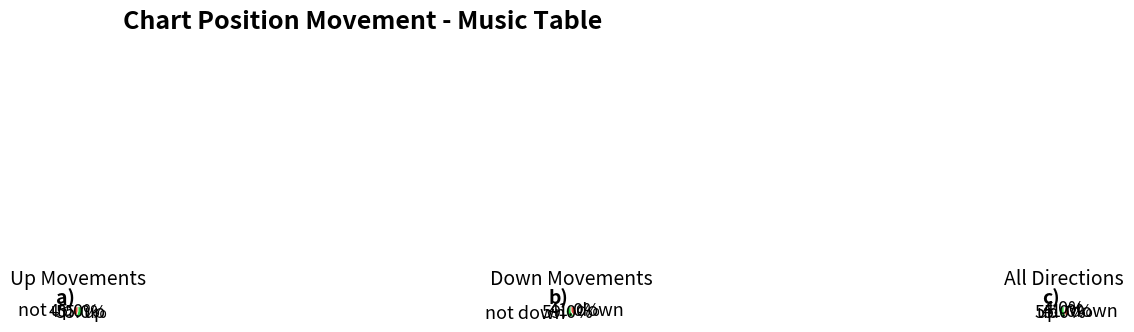

What is the majority slice?

up